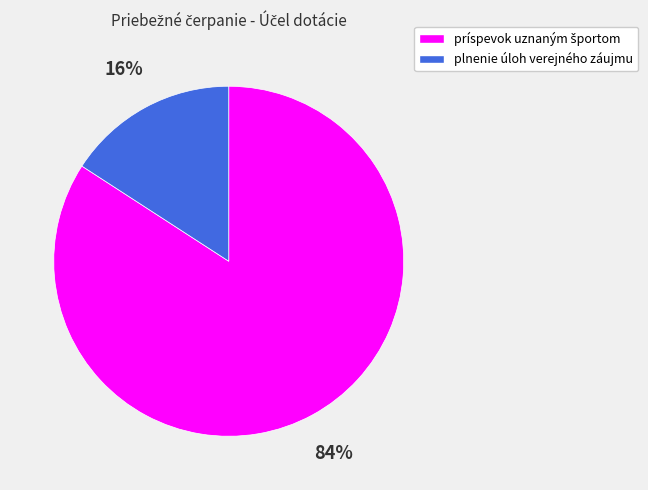

Is there any slice that represents more than half of the pie?

Yes